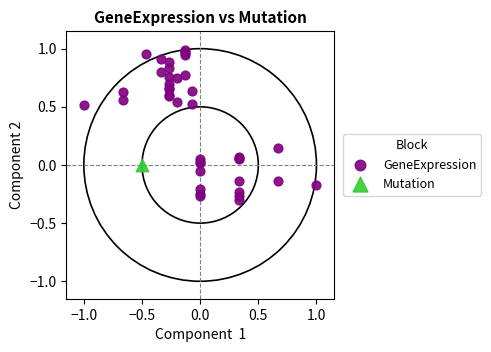

What are all the series names shown in the legend?

GeneExpression, Mutation